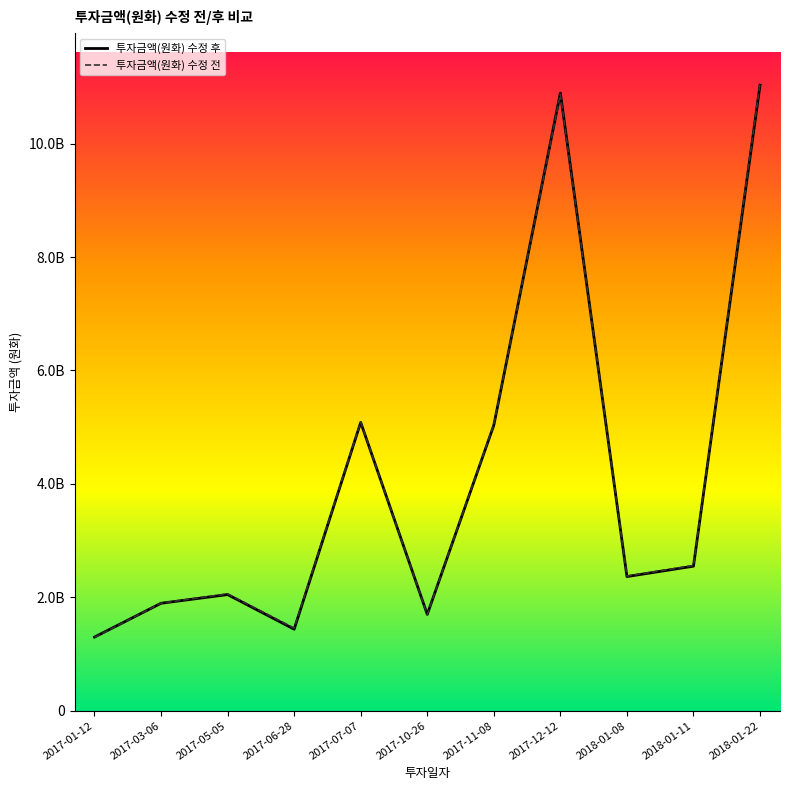

At which label does 투자금액(원화) 수정 후 first exceed 2366138400?

2017-07-07